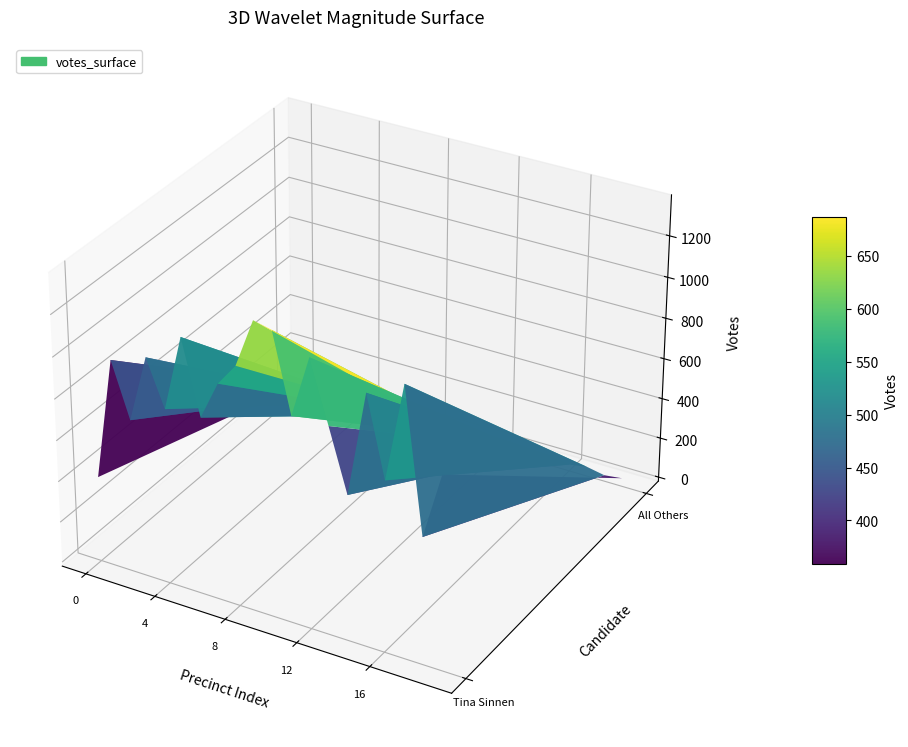

The tina_votes series shows 1049 at 3. True or false?

True